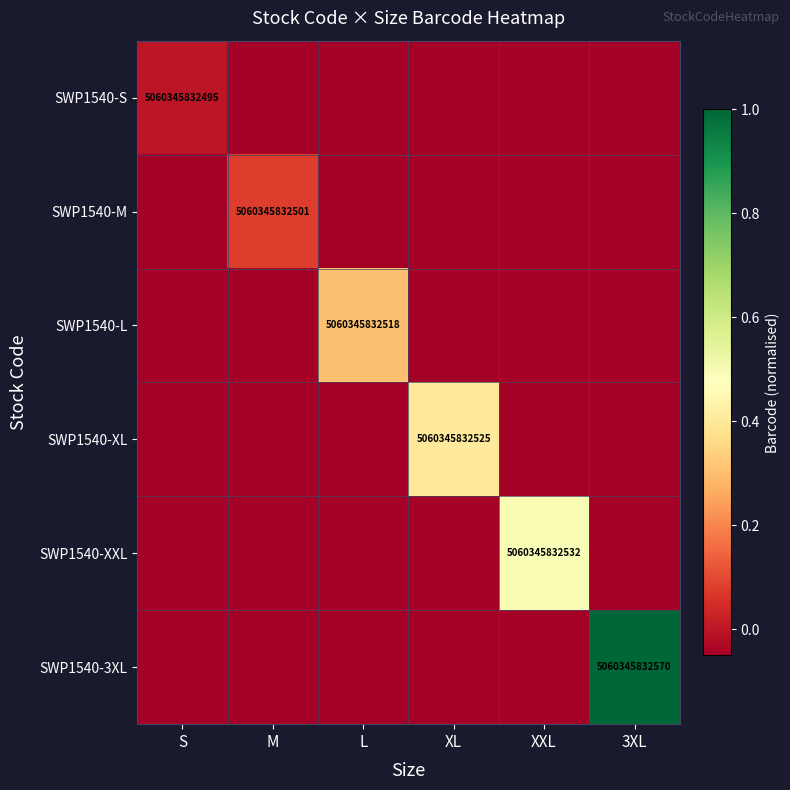

Is it true that SWP1540-3XL equals -0.0 at S?

False